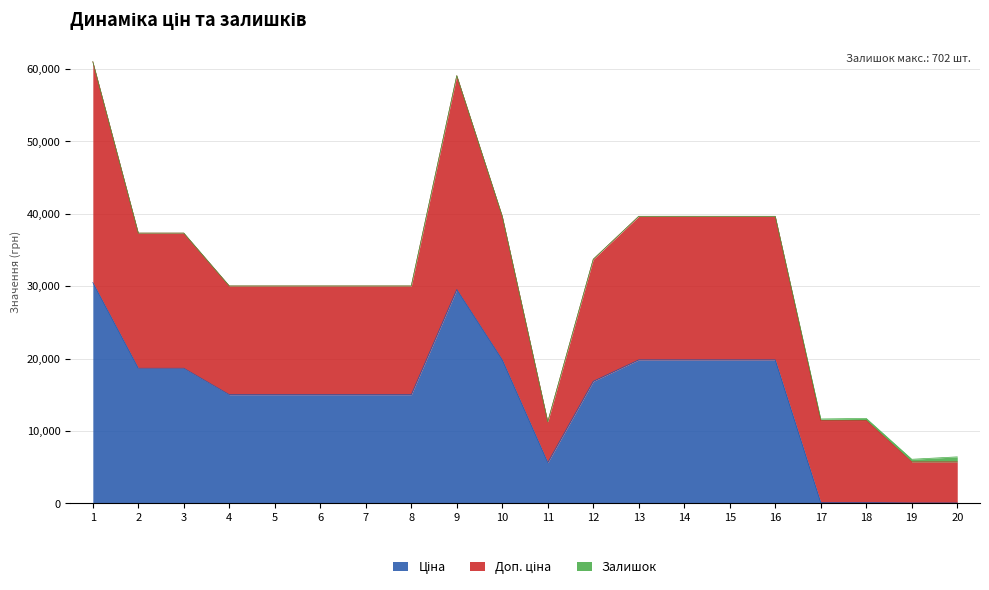

What are all the series names shown in the legend?

Ціна, Доп. ціна, Залишок